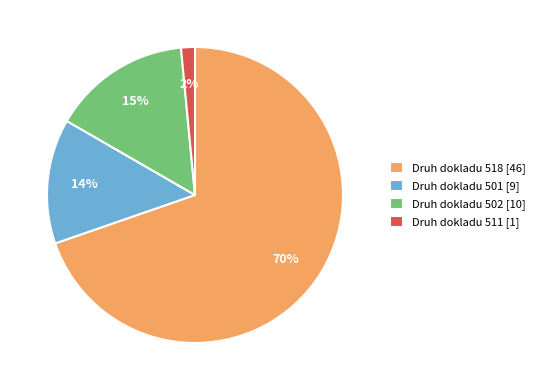

Which has a higher value, Druh dokladu 518 [46] or Druh dokladu 502 [10]?

Druh dokladu 518 [46]